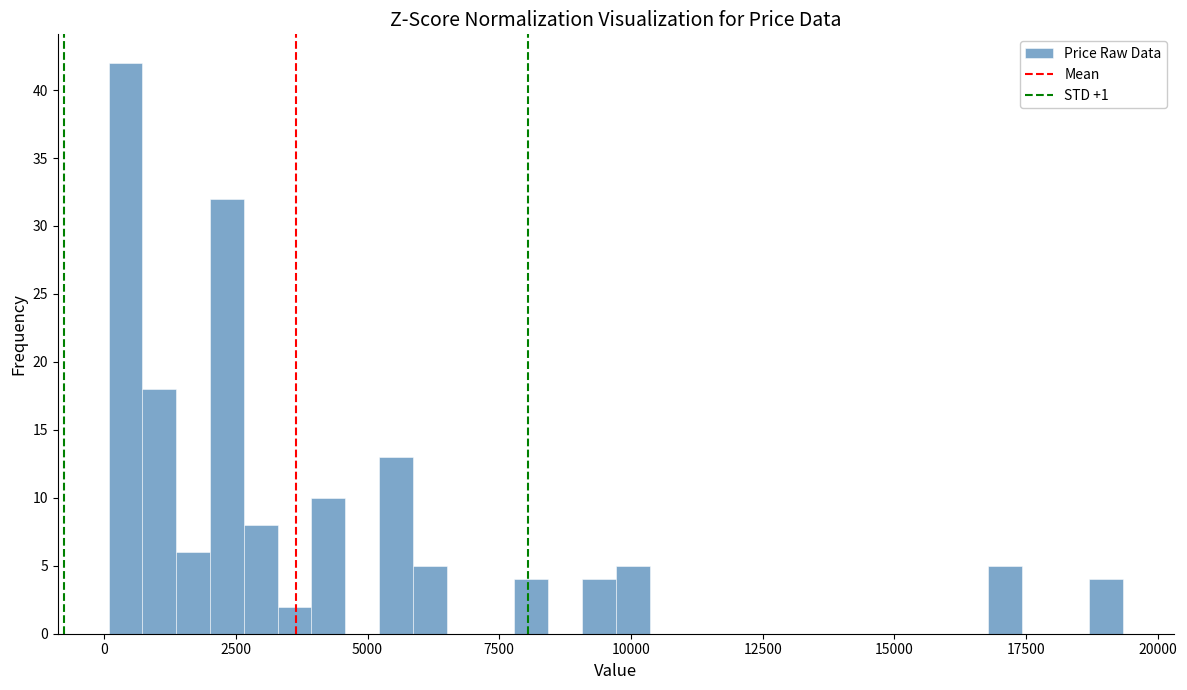

Read against the x-axis, roughly where is the centre of the tallest bar?

500